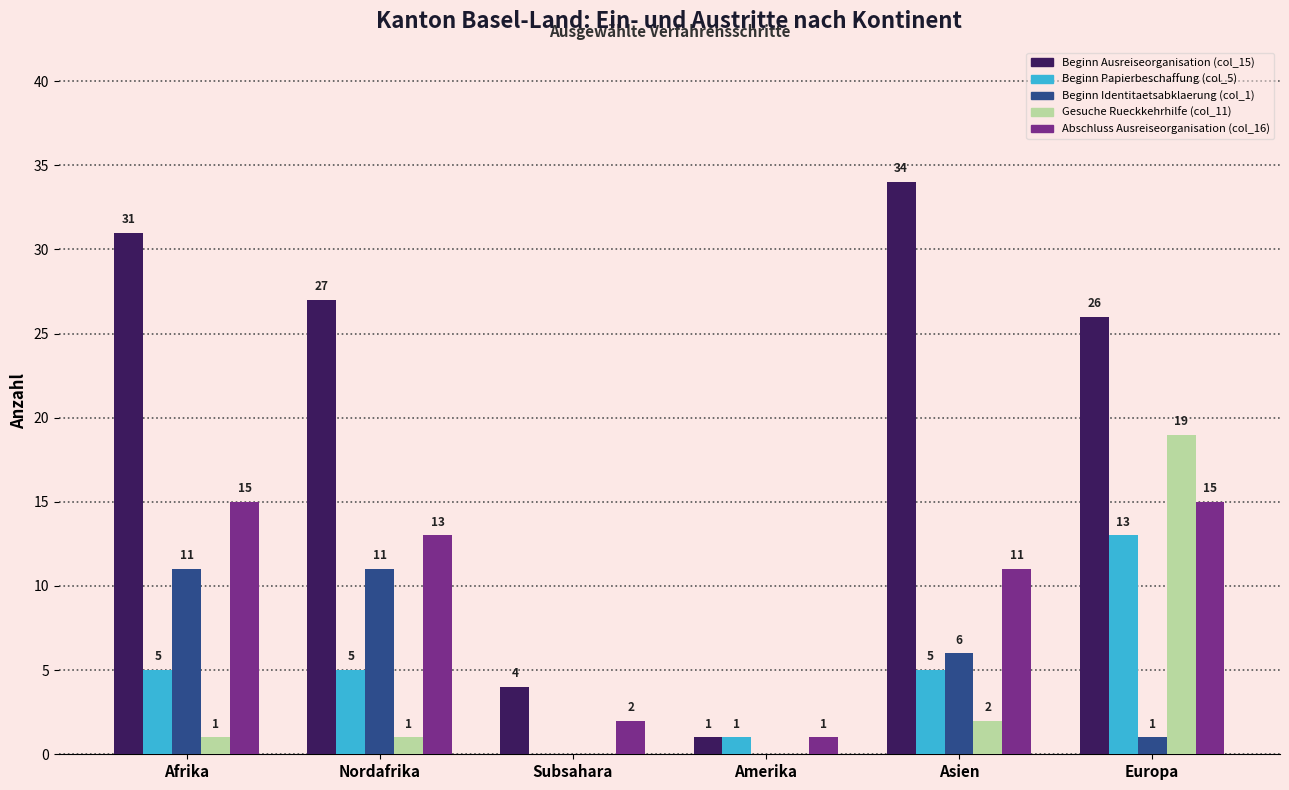

What is the approximate value of Abschluss Ausreiseorganisation (col_16) at Nordafrika, to the nearest 10?

10